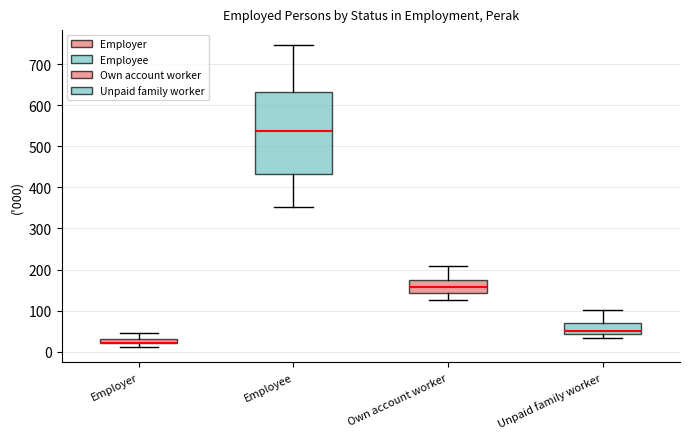

Which box is the tallest, from its lower edge to its upper edge?

Employee